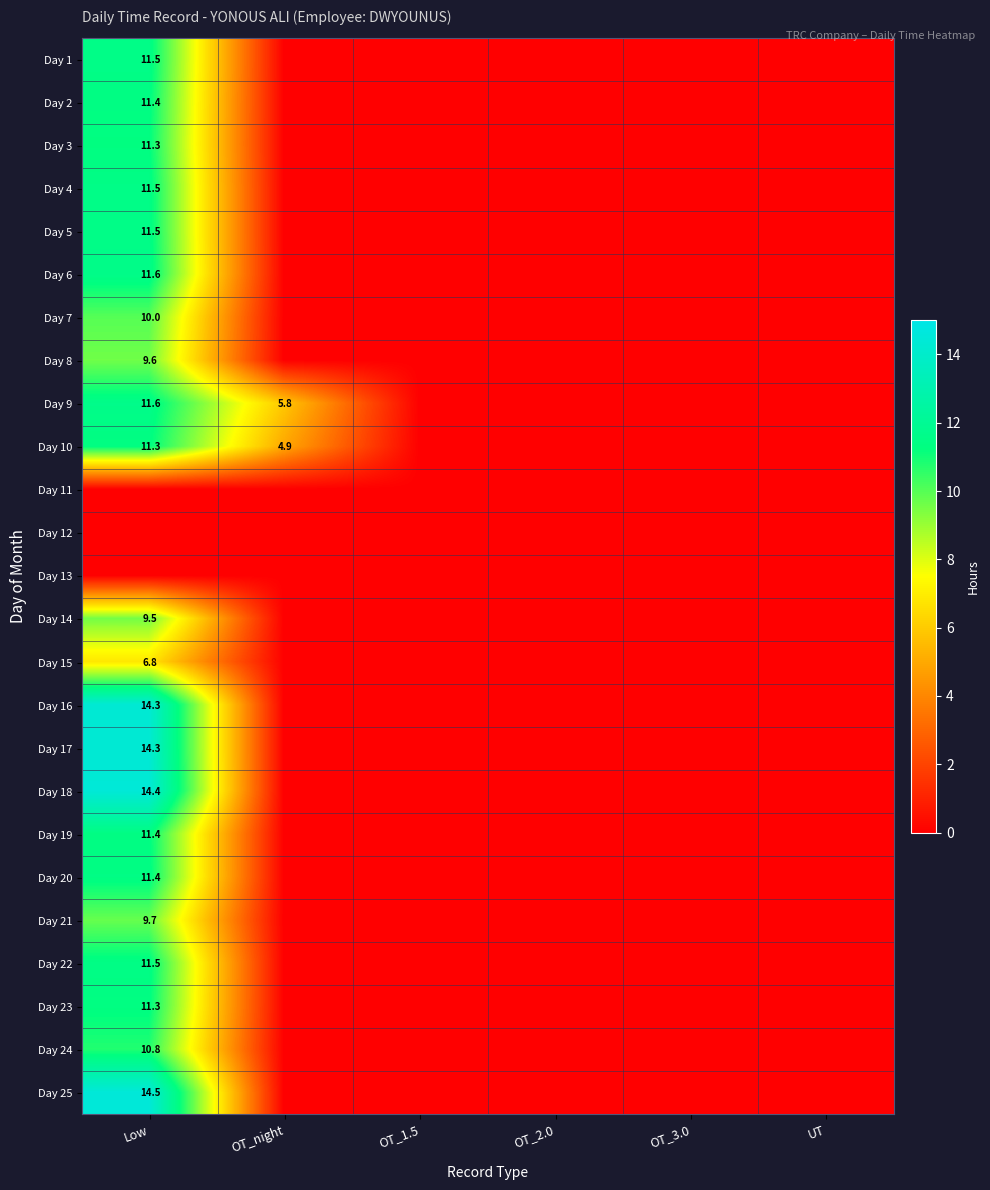

True or false: Day 9 has a value of 10.4 at OT_night.

False